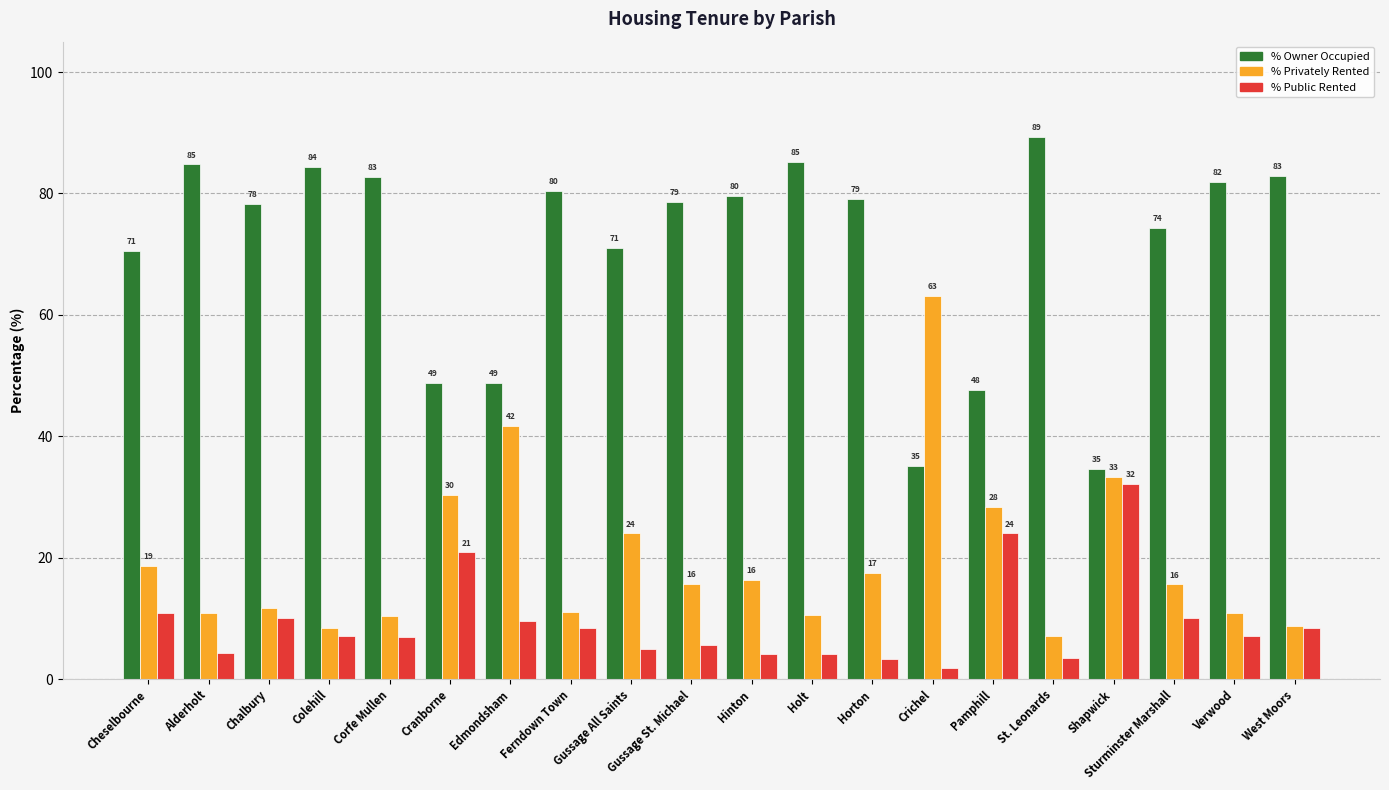

List the series in order of their overall mean, lowest first.

% Public Rented, % Privately Rented, % Owner Occupied